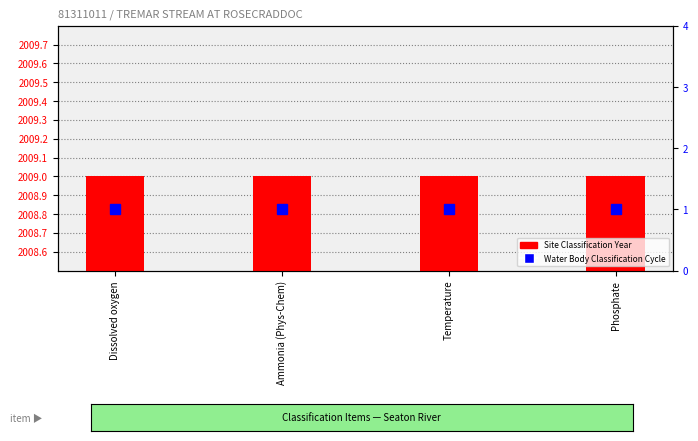

The value of Water Body Classification Cycle at Phosphate is 2. True or false?

False